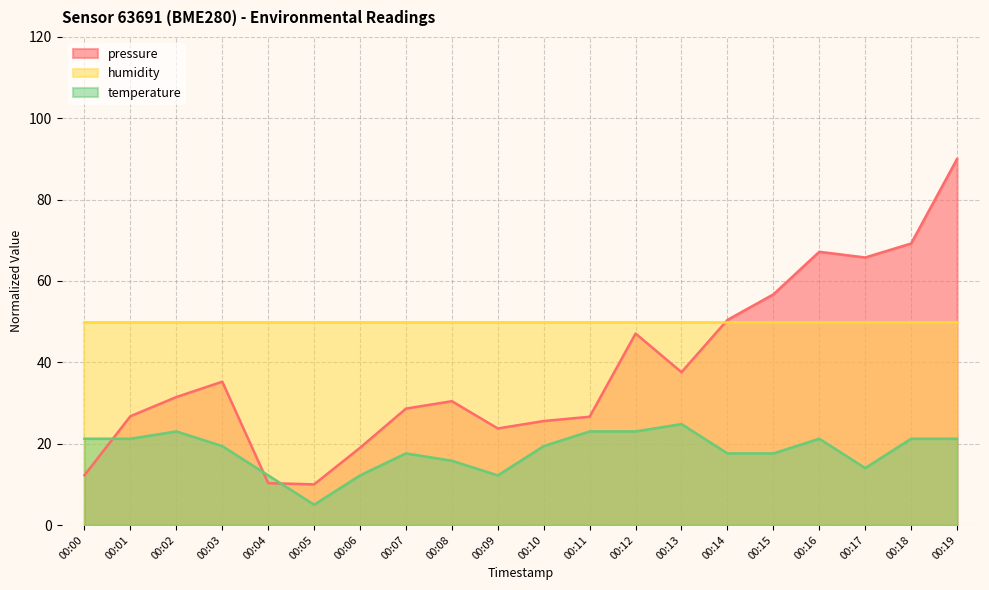

The temperature series shows 15.4 at 00:02. True or false?

False